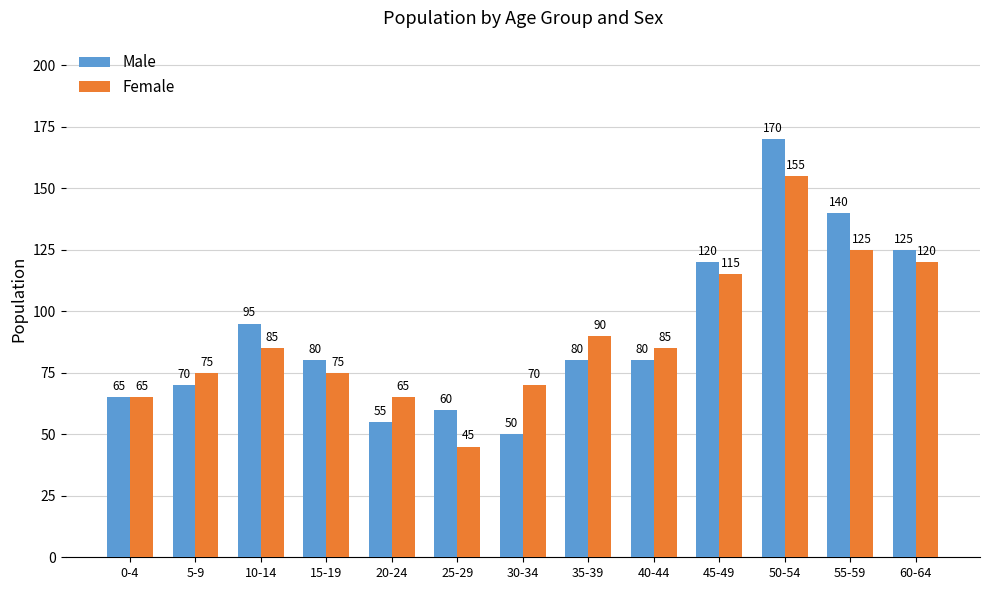

How many data points does each series have?

13